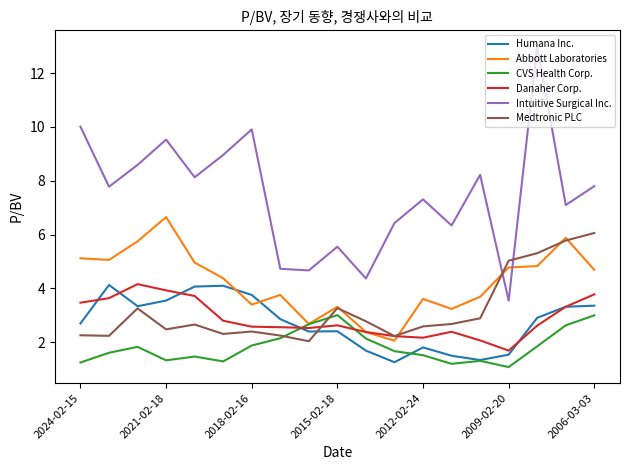

Which series has the largest range (max minus min)?

Intuitive Surgical Inc.